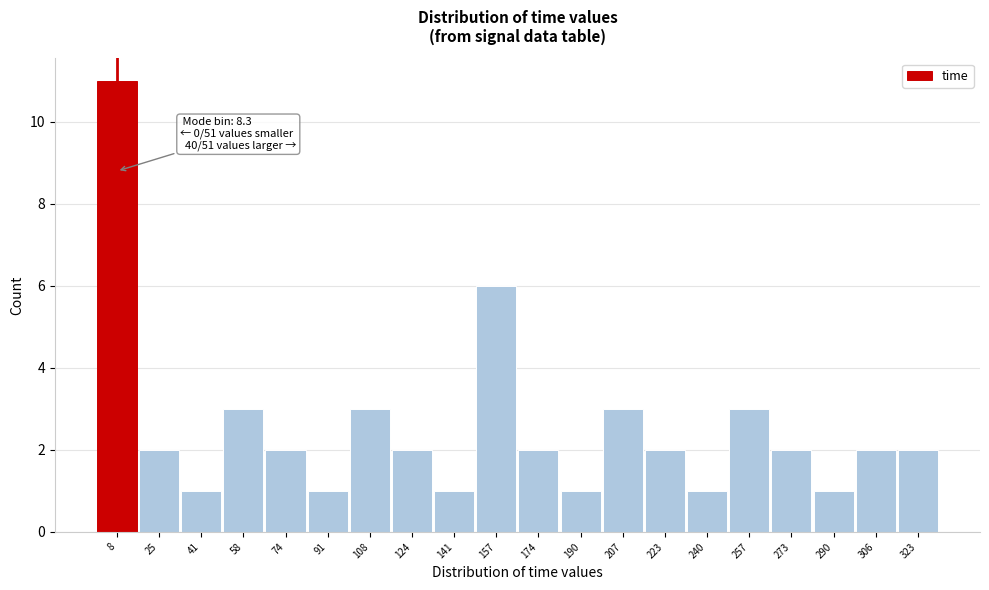

Over which range of the x-axis is the bar tallest?

0 to 16